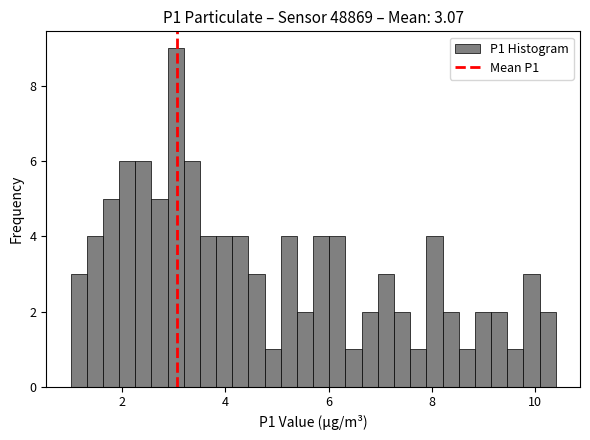

Around what value on the x-axis is the tallest bar? Give the approximate position of its centre, as read against the axis.

3.0